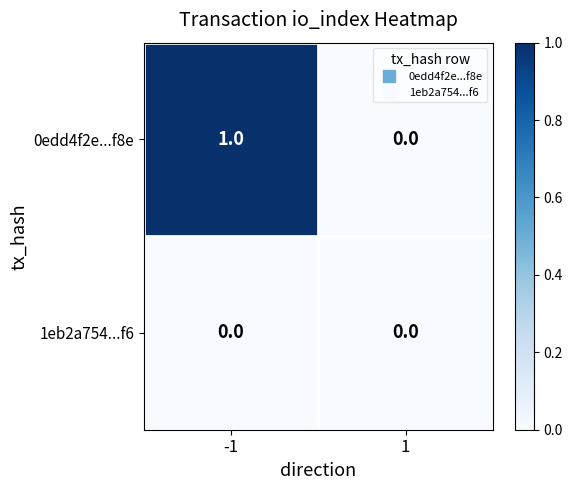

Which series has the largest total across all categories?

0edd4f2e...f8e